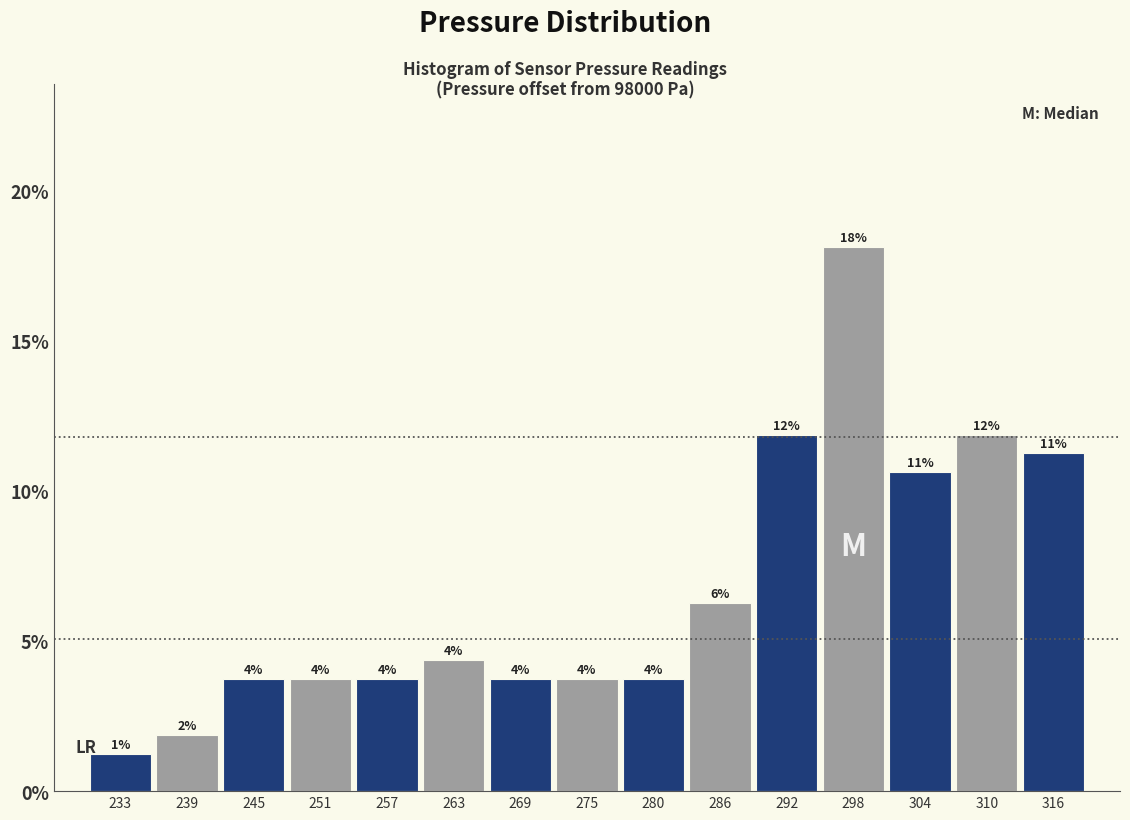

How many bars are there in total?

15